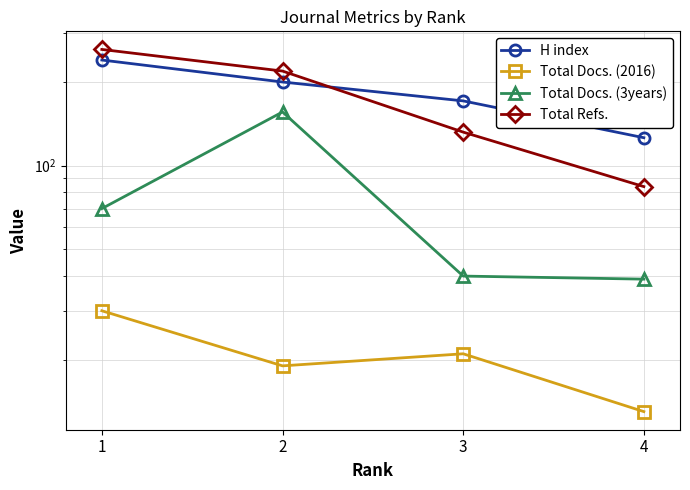

How many values in the Total Refs. series are below 219?

2